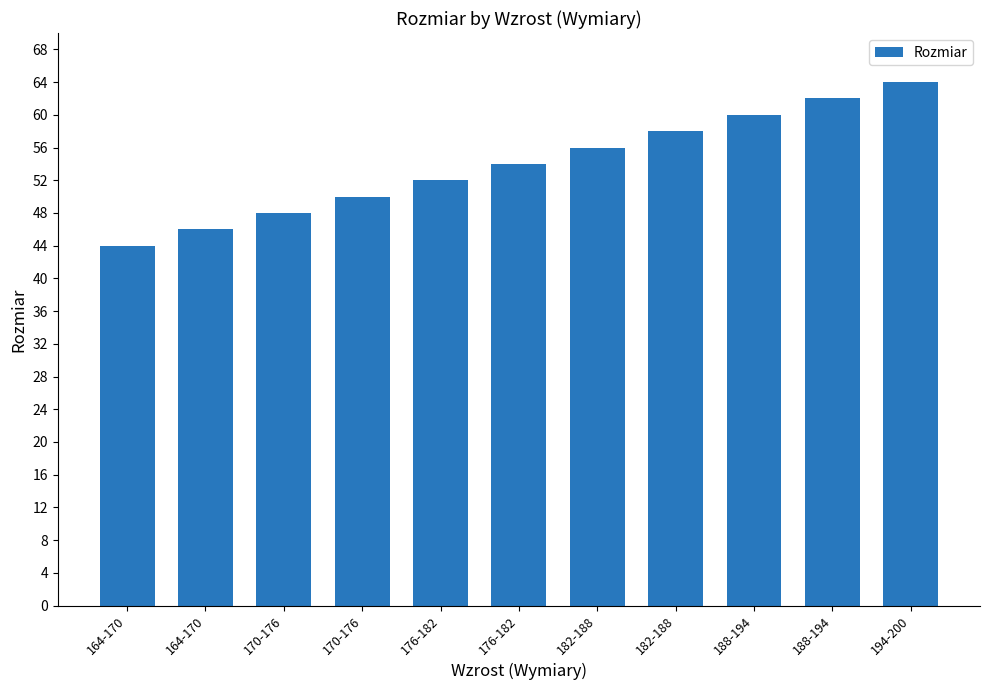

What is the minimum value shown in the chart?

44